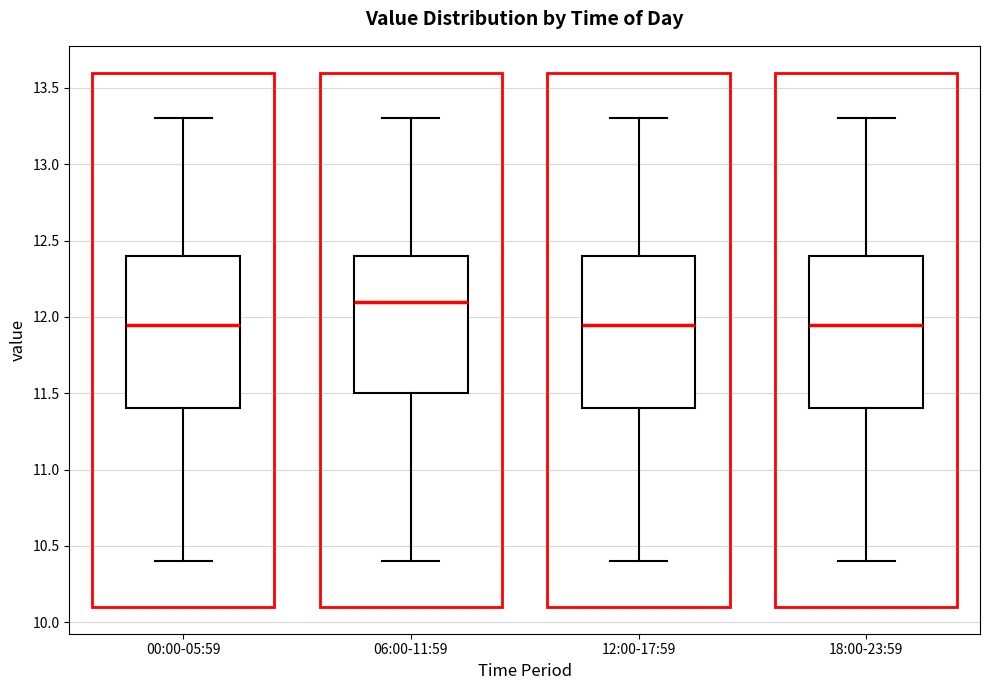

Where is the lower edge of the box for 00:00-05:59 on the y-axis? The values are not printed on the chart, so give them approximately, as read against the axis.

11.40